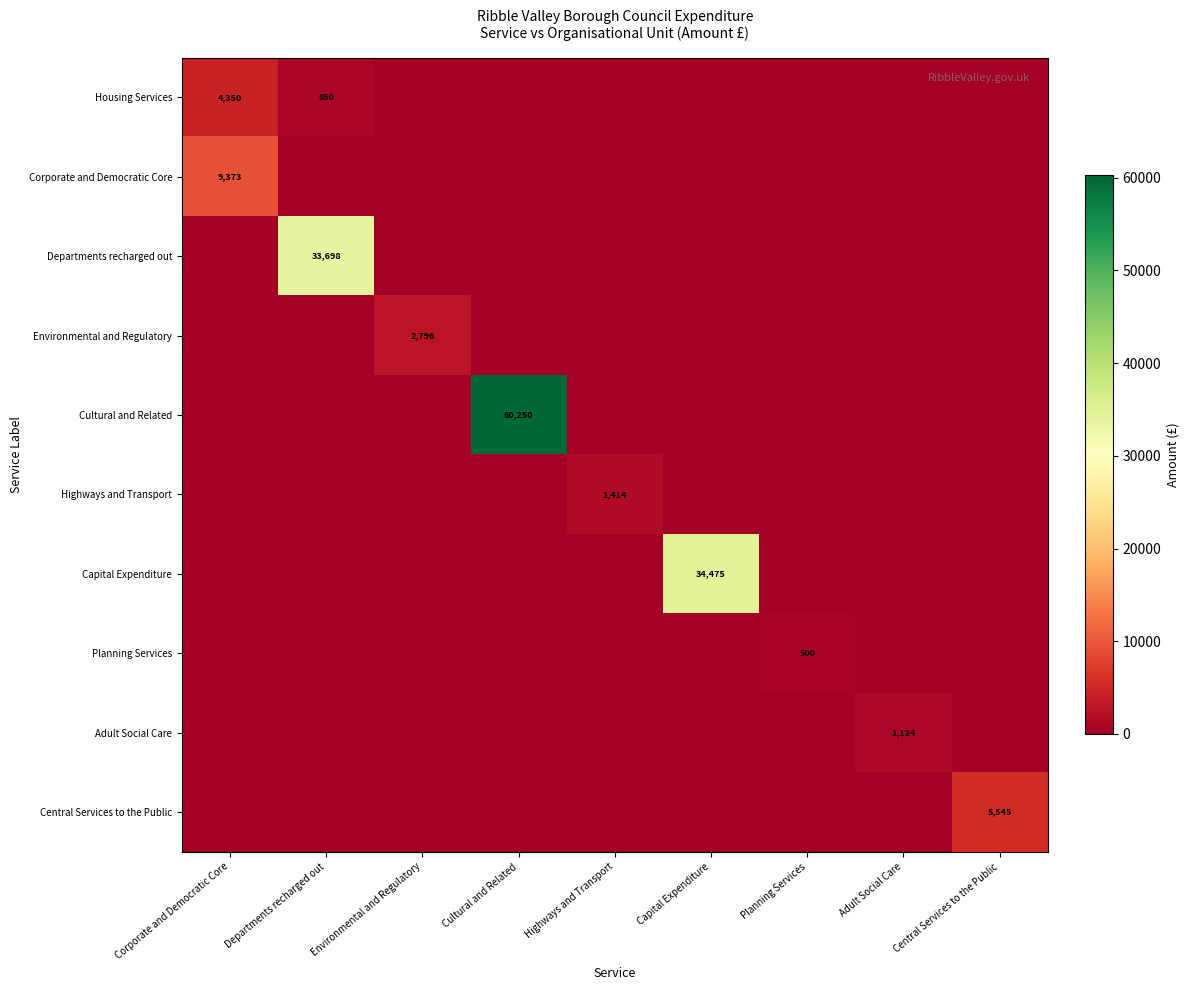

How many data points does each series have?

9